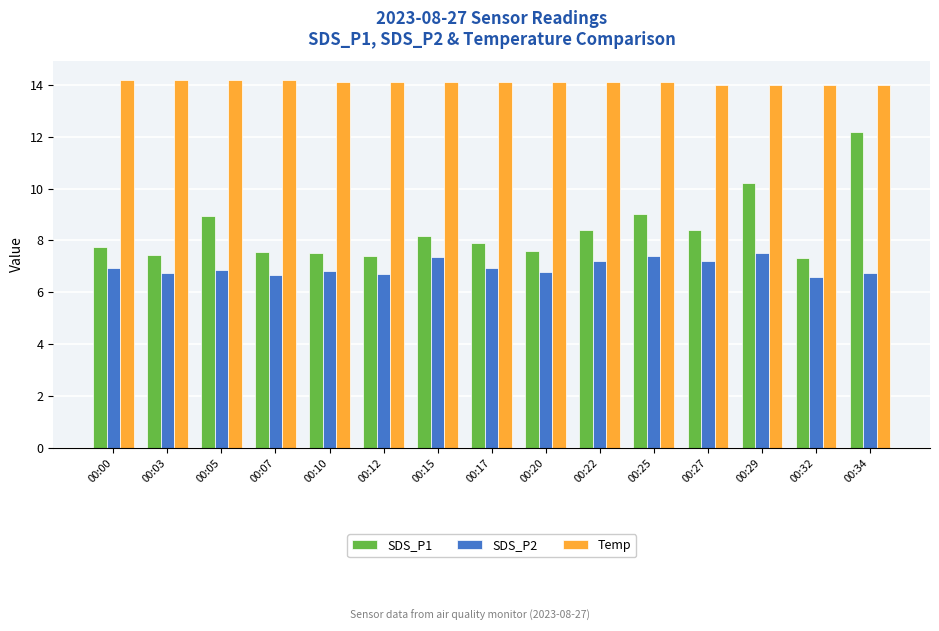

Is the value of SDS_P2 at 00:10 greater than the value of SDS_P1 at 00:03?

No